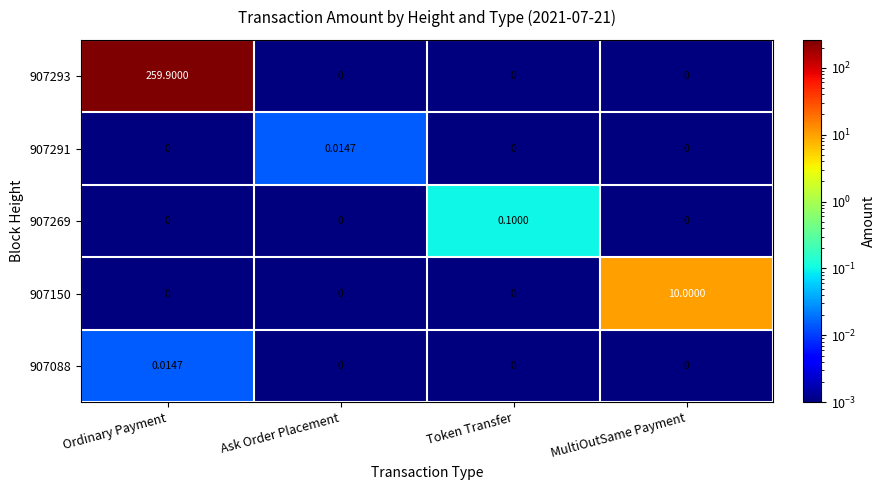

Which category has the highest value in the 907150 series?

MultiOutSame Payment